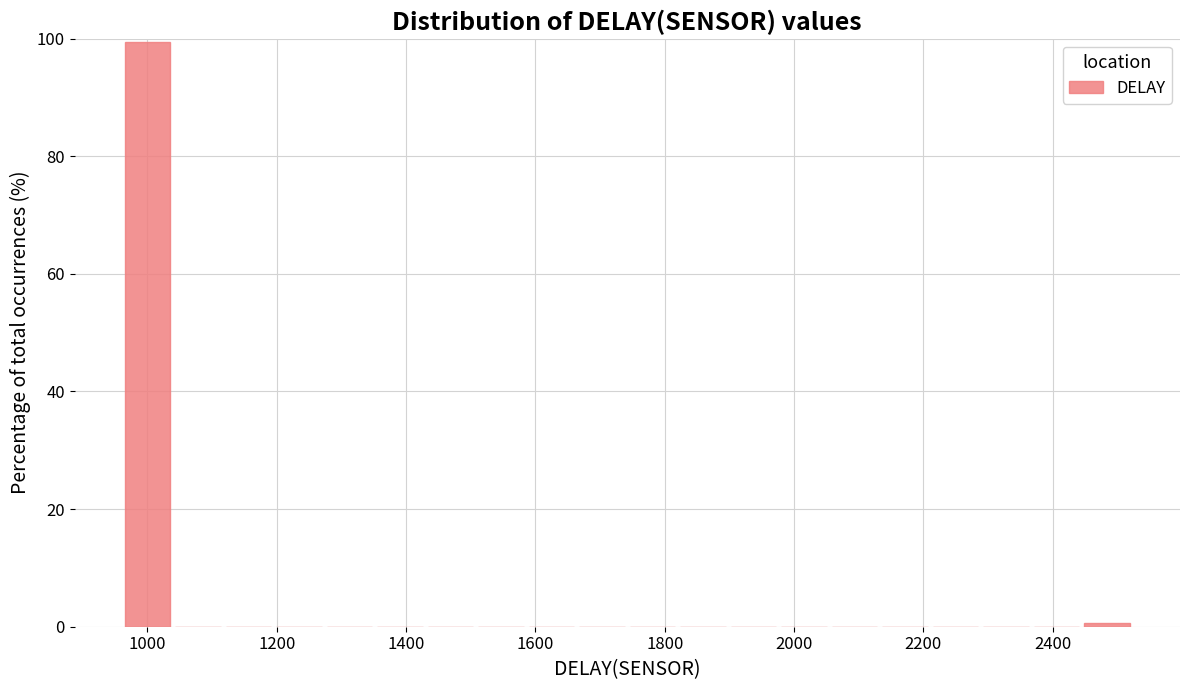

Around what value on the x-axis is the tallest bar? Give the approximate position of its centre, as read against the axis.

1000